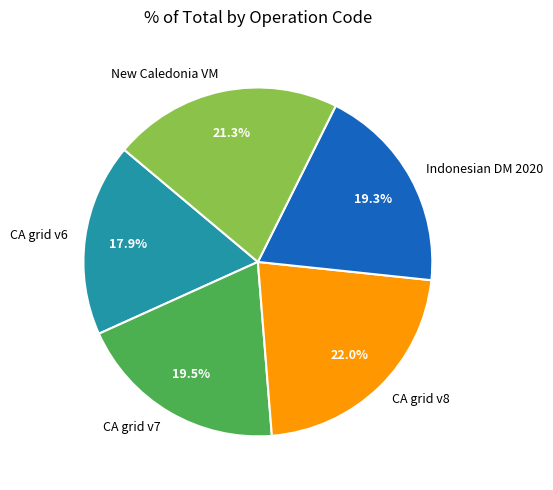

What is the ratio of the value at New Caledonia VM to the value at Indonesian DM 2020?

1.1